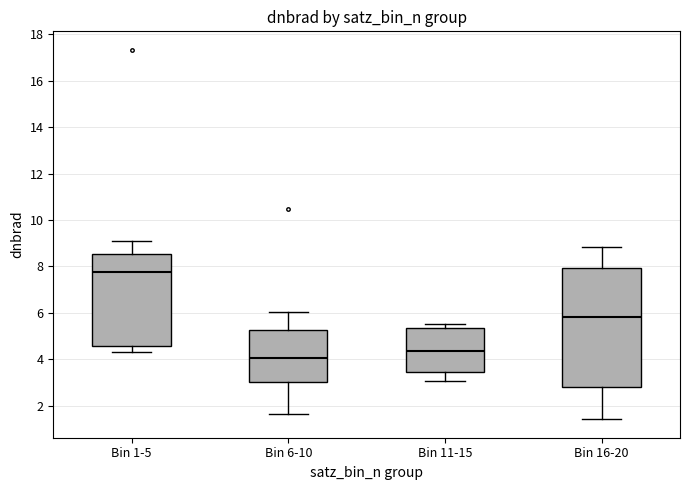

Reading left to right, transcribe this box plot: for each box, give where its median line is, the range the box spans, and where its two whiskers end, as read against the y-axis. The values are not printed on the chart, so give them approximately, as read against the axis.

Bin 1-5: median 7.8, box 4.6 to 8.6, whiskers 4.2 to 9.2
Bin 6-10: median 4.0, box 3.0 to 5.2, whiskers 1.6 to 6.0
Bin 11-15: median 4.4, box 3.4 to 5.4, whiskers 3.0 to 5.6
Bin 16-20: median 5.8, box 2.8 to 8.0, whiskers 1.4 to 8.8